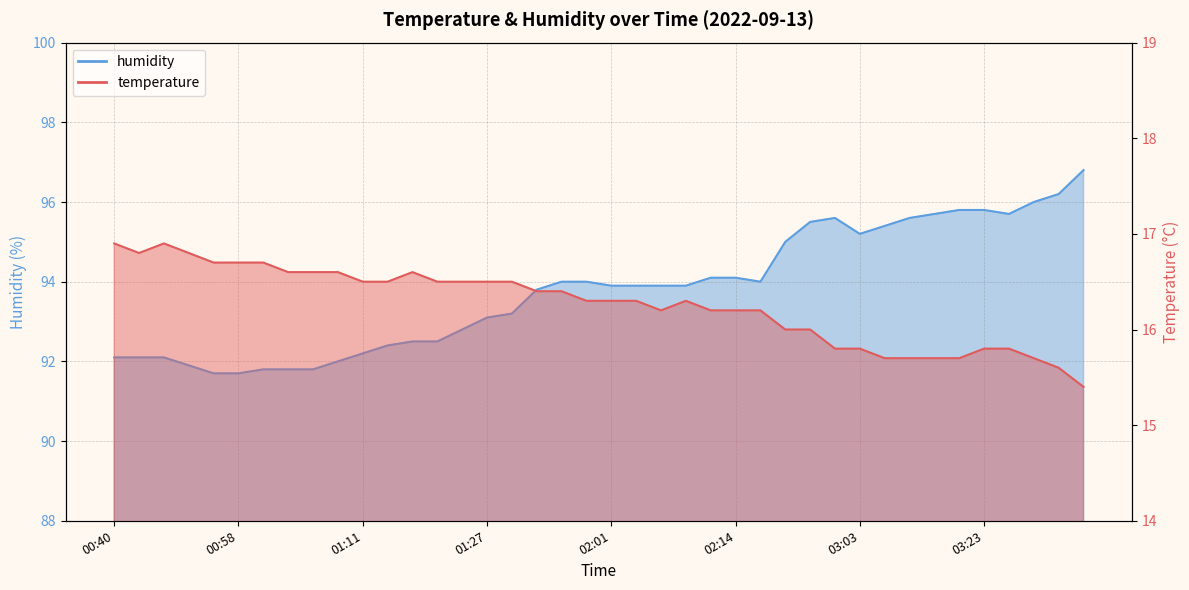

Reading right to left, extract all data points from this chart.

temperature: 03:40=15.4	03:31=15.6	03:28=15.7	03:25=15.8	03:23=15.8	03:17=15.7	03:14=15.7	03:08=15.7	03:06=15.7	03:03=15.8	03:01=15.8	02:52=16.0	02:47=16.0	02:16=16.2	02:14=16.2	02:11=16.2	02:08=16.3	02:06=16.2	02:03=16.3	02:01=16.3	01:58=16.3	01:55=16.4	01:39=16.4	01:30=16.5	01:27=16.5	01:21=16.5	01:19=16.5	01:16=16.6	01:14=16.5	01:11=16.5	01:08=16.6	01:06=16.6	01:03=16.6	01:01=16.7	00:58=16.7	00:55=16.7	00:50=16.8	00:47=16.9	00:42=16.8	00:40=16.9
humidity: 03:40=96.8	03:31=96.2	03:28=96.0	03:25=95.7	03:23=95.8	03:17=95.8	03:14=95.7	03:08=95.6	03:06=95.4	03:03=95.2	03:01=95.6	02:52=95.5	02:47=95.0	02:16=94.0	02:14=94.1	02:11=94.1	02:08=93.9	02:06=93.9	02:03=93.9	02:01=93.9	01:58=94.0	01:55=94.0	01:39=93.8	01:30=93.2	01:27=93.1	01:21=92.8	01:19=92.5	01:16=92.5	01:14=92.4	01:11=92.2	01:08=92.0	01:06=91.8	01:03=91.8	01:01=91.8	00:58=91.7	00:55=91.7	00:50=91.9	00:47=92.1	00:42=92.1	00:40=92.1